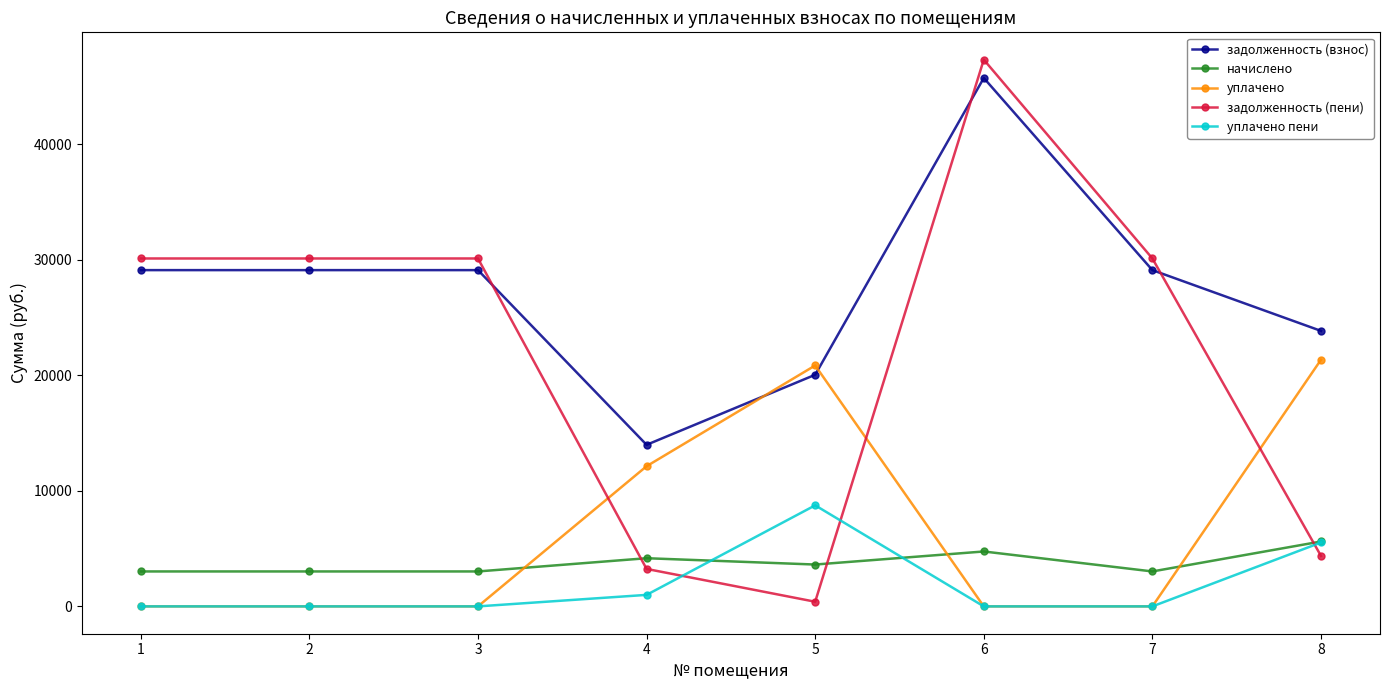

Between which two adjacent categories do начислено and уплачено first intersect?

3 and 4